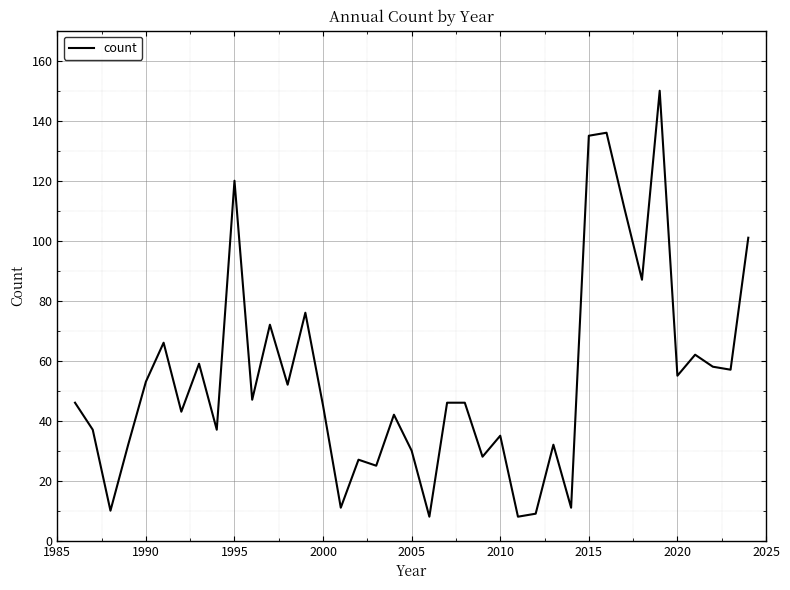

What is the minimum value shown in the chart?

8